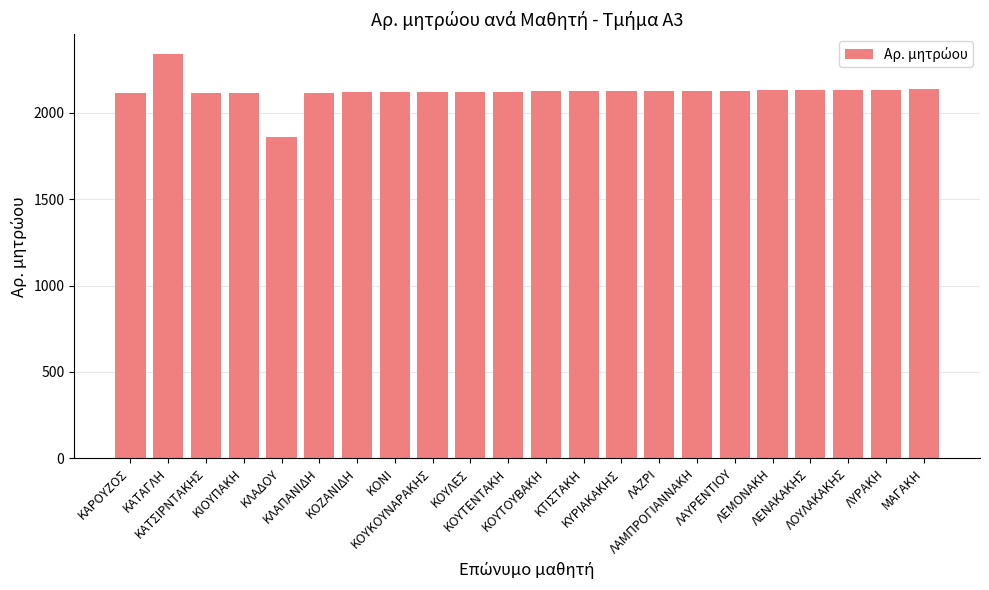

How many bars are there in total?

22